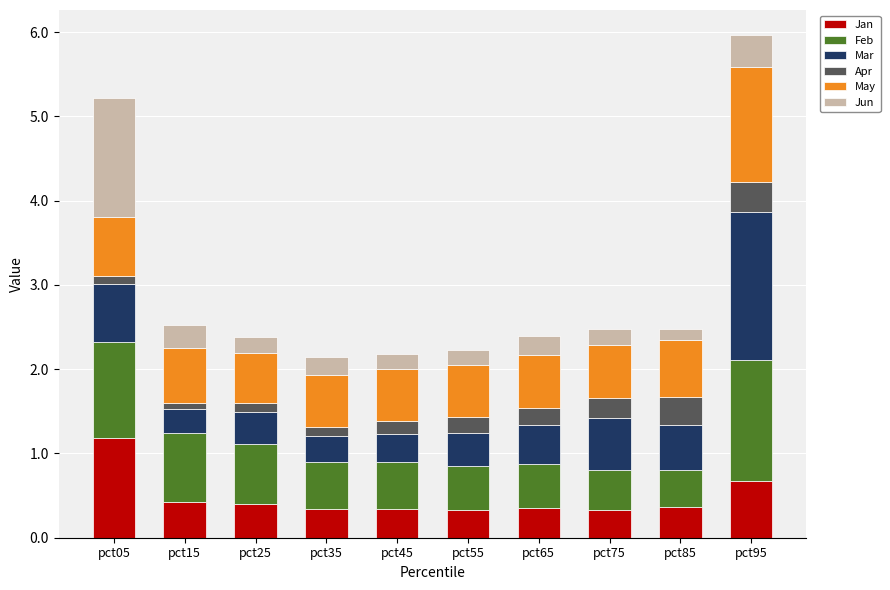

What is the total value across all series at pct95?

6.0